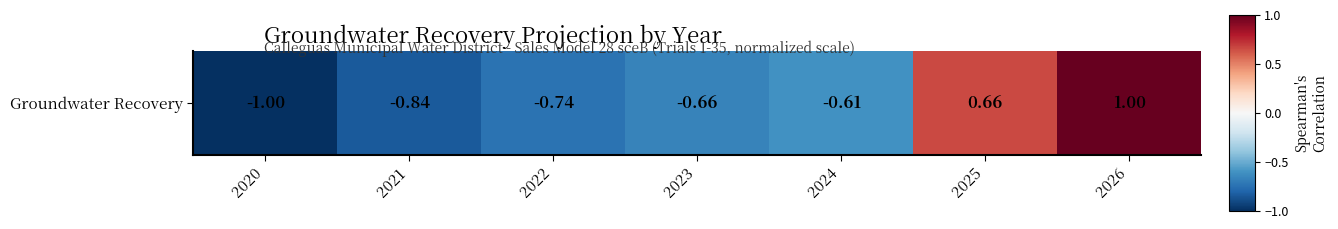

Reading left to right, extract all data points from this chart.

-1.0	-0.8	-0.7	-0.7	-0.6	0.7	1.0